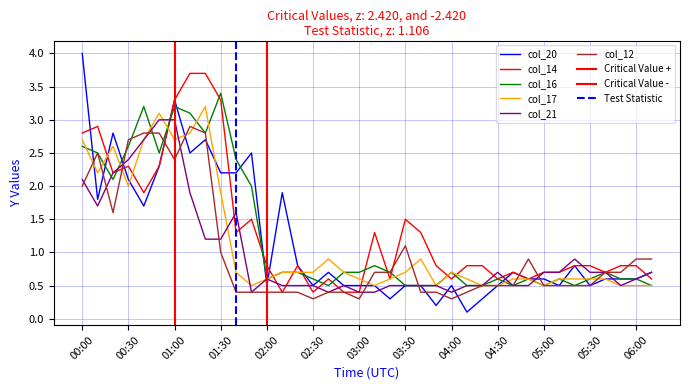

What is the label of the 28th point from the right?

01:40